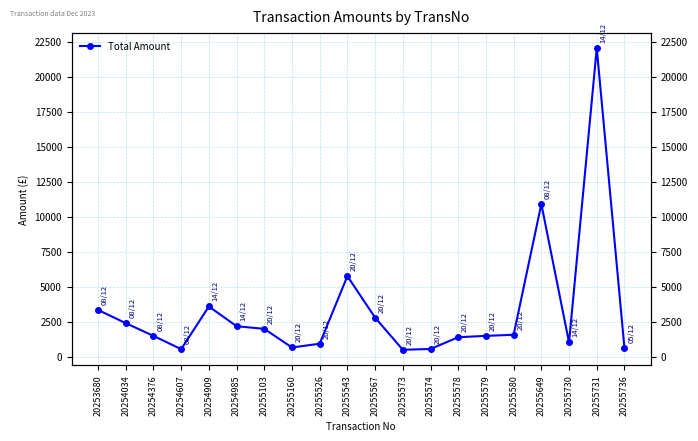

How many interior local peaks (higher than both neighbors) does the data have?

4